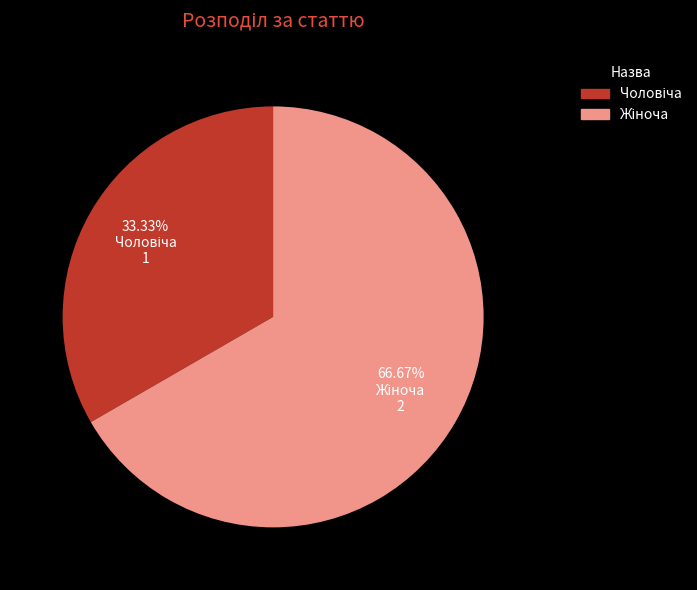

To the nearest percent, what is the difference between the largest and smallest slice percentages?

33%